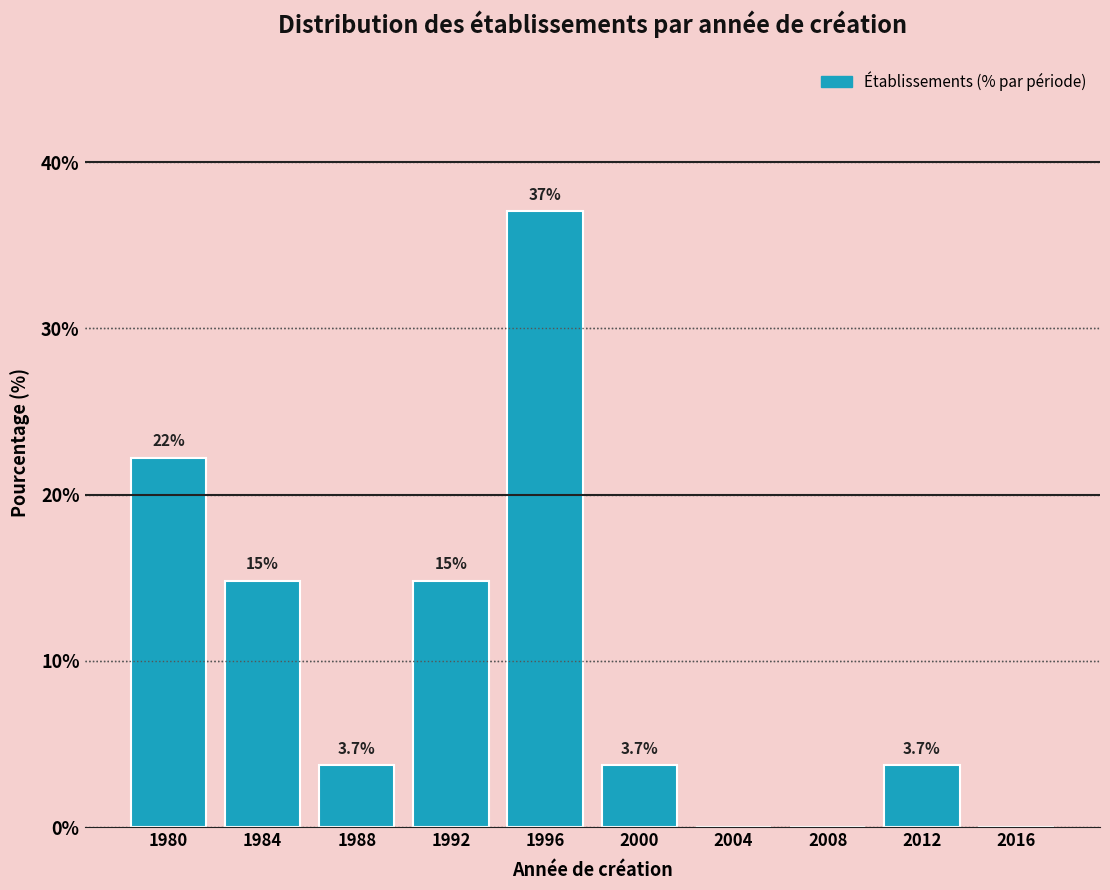

Reading right to left, what are all the values shown in this chart?

2016=0.0	2012=3.7	2008=0.0	2004=0.0	2000=3.7	1996=37.0	1992=14.8	1988=3.7	1984=14.8	1980=22.2